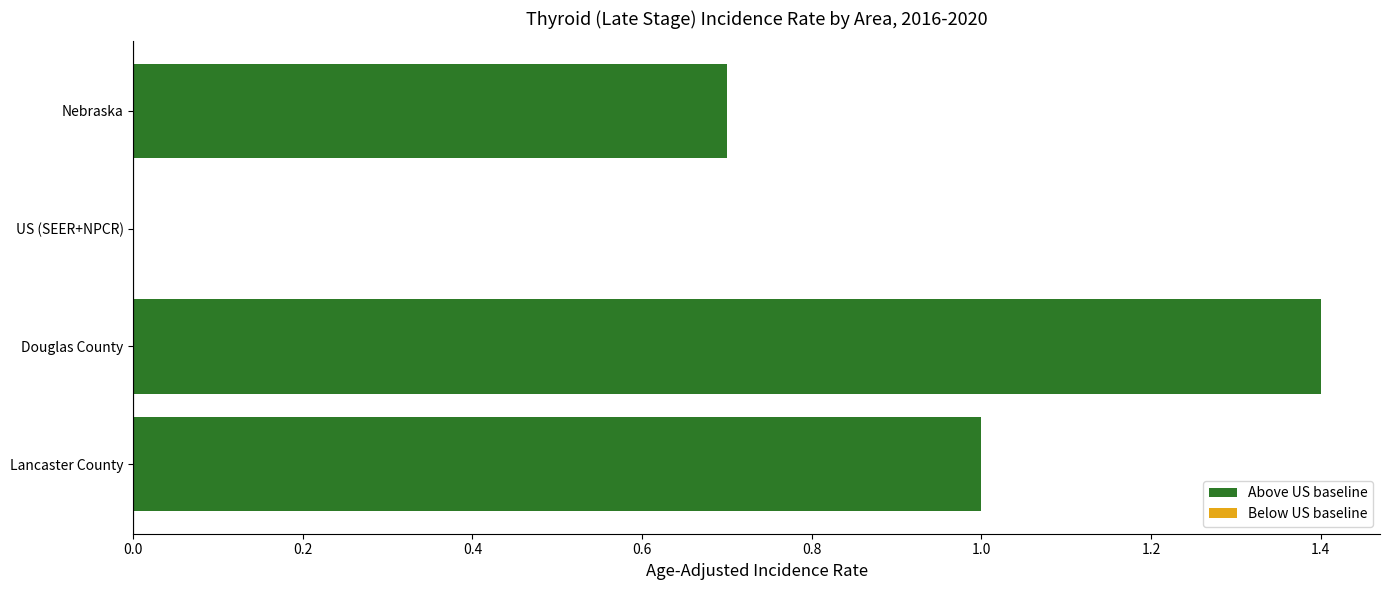

Which label corresponds to the largest value in the chart?

Douglas County